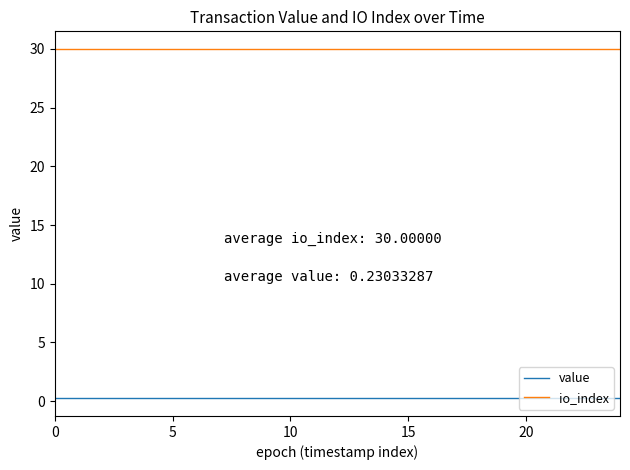

What is the maximum value shown in the chart?

30.0